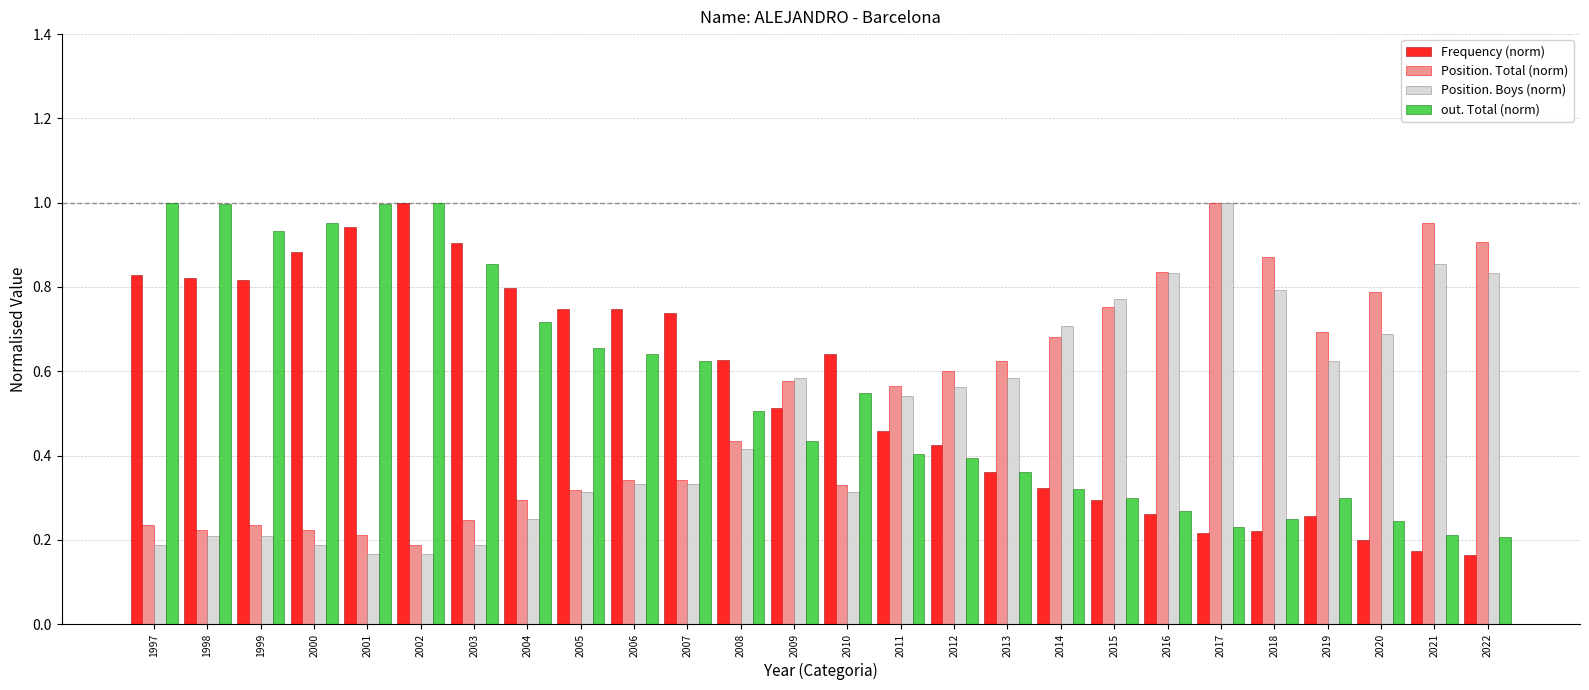

What is the sum of the out. Total (norm) values at 2000 and 1998?

1.9